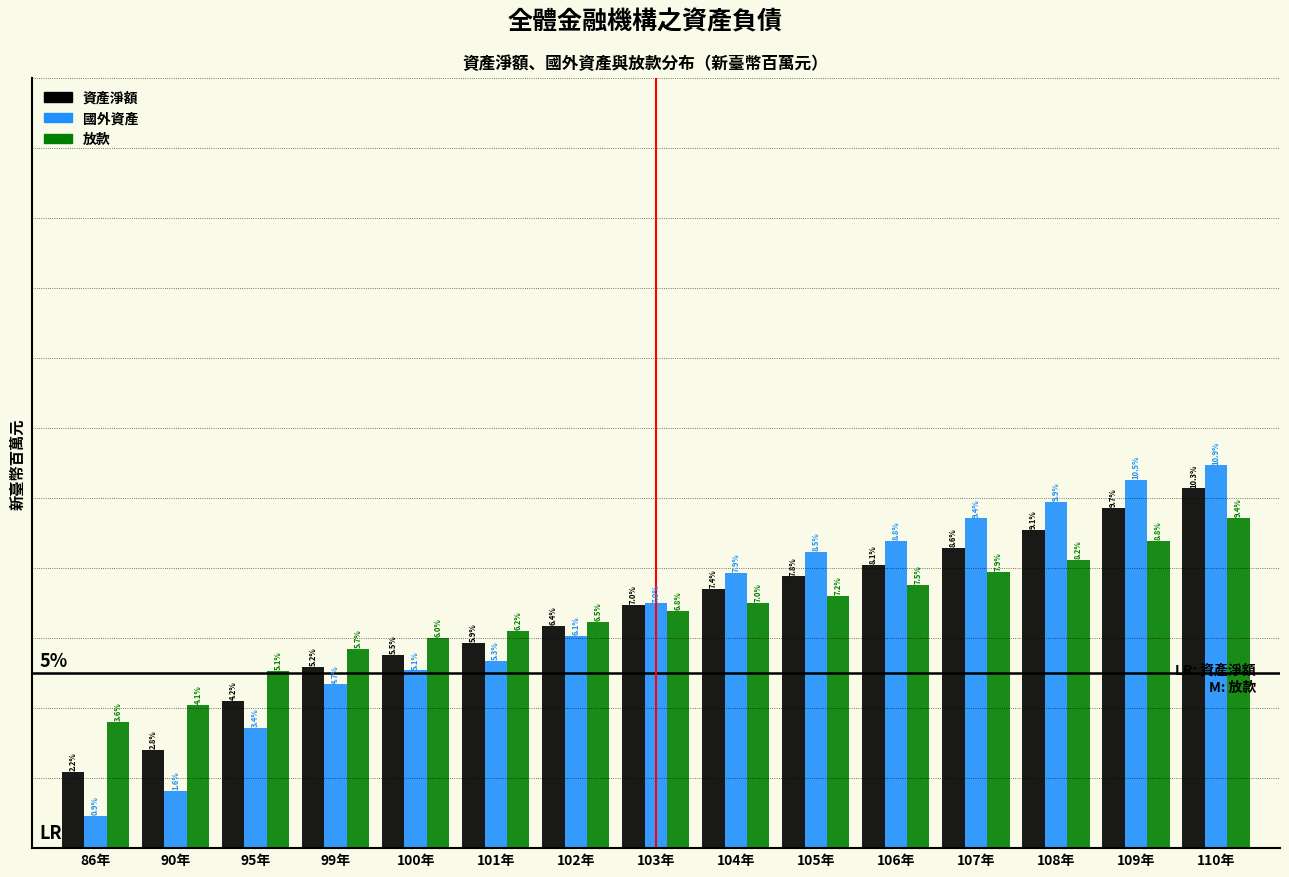

At which category does the chart reach its peak across all series?

110年